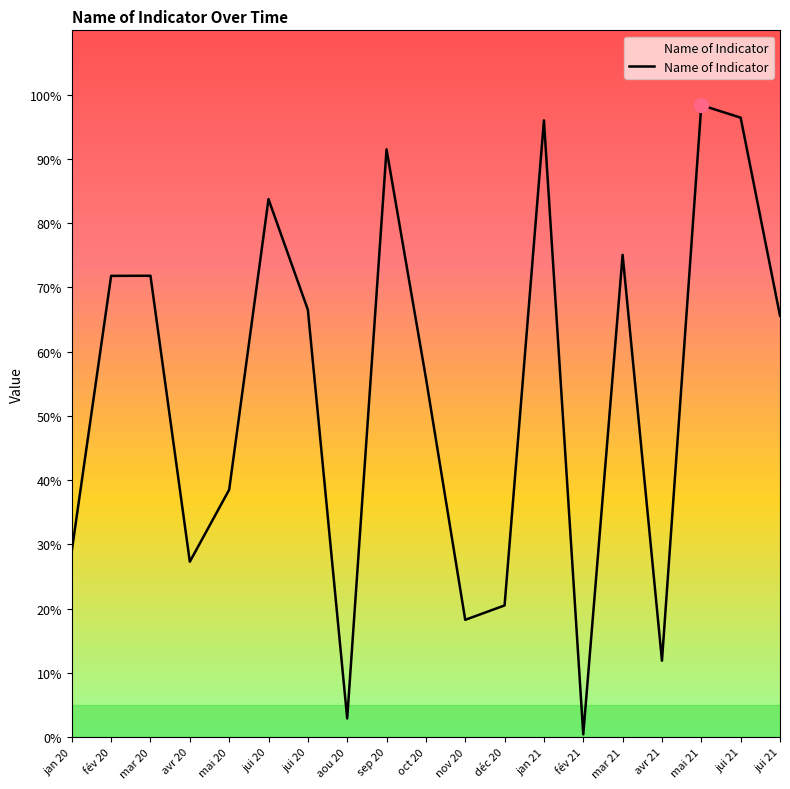

Reading right to left, transcribe all the data shown in this chart.

0.7	1.0	1.0	0.1	0.8	0.0	1.0	0.2	0.2	0.6	0.9	0.0	0.7	0.8	0.4	0.3	0.7	0.7	0.3